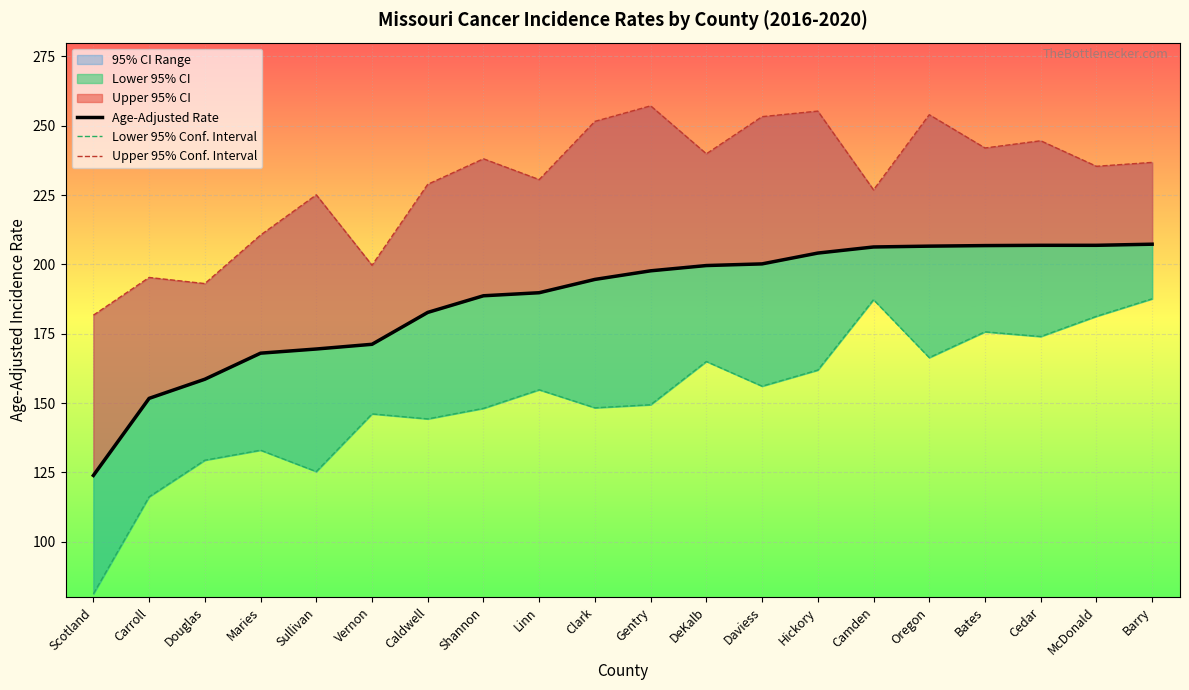

In Upper 95% Conf. Interval, how many points are lower than both neighbors (excluding endpoints)?

7